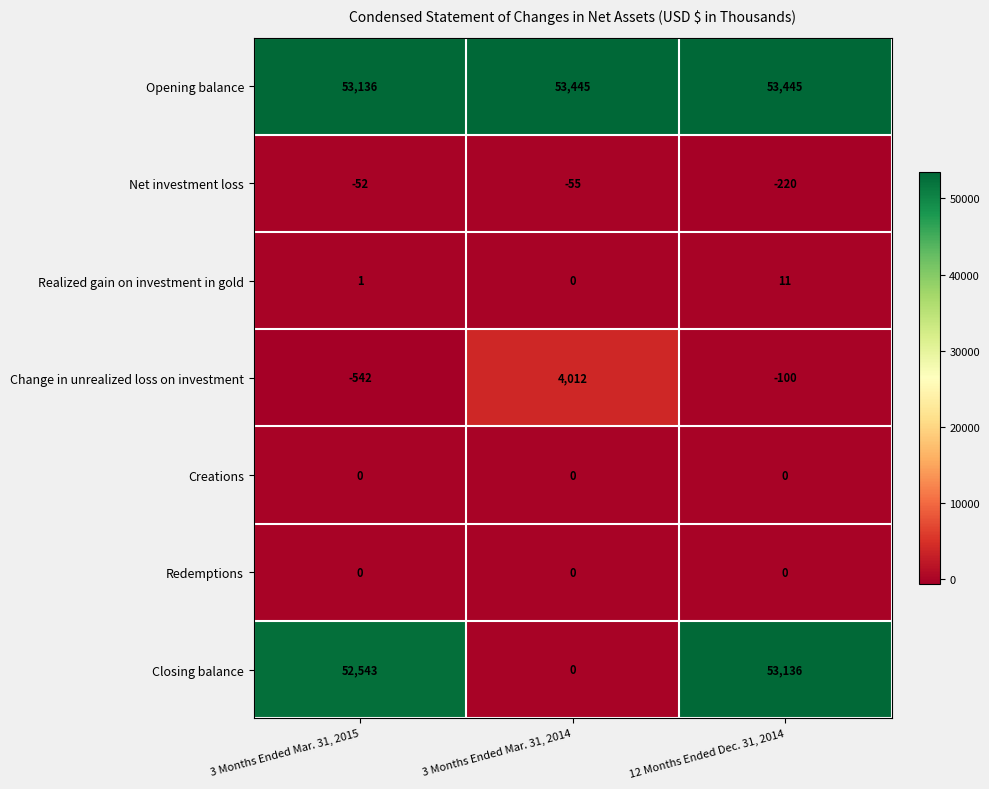

What is the maximum value for Change in unrealized loss on investment?

4012